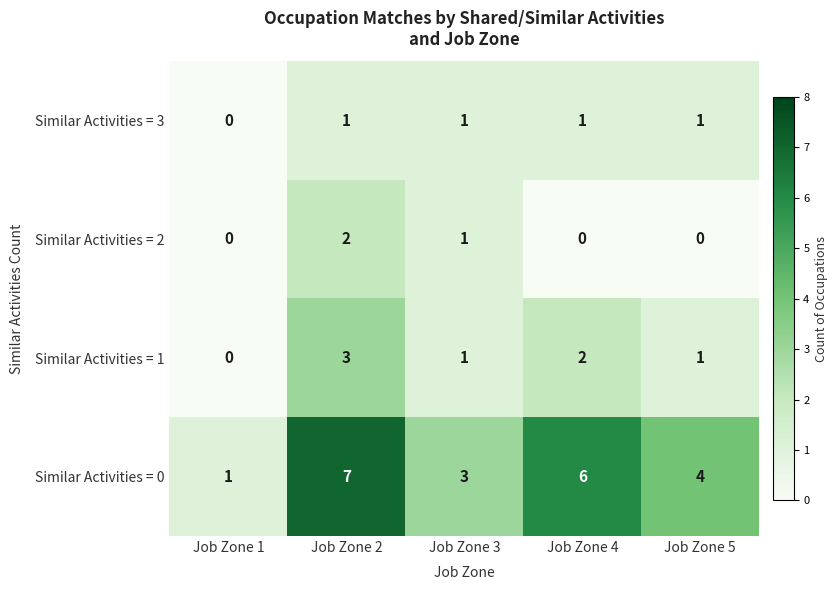

At Job Zone 2, list the series in order from smallest to largest.

Similar Activities = 3, Similar Activities = 2, Similar Activities = 1, Similar Activities = 0